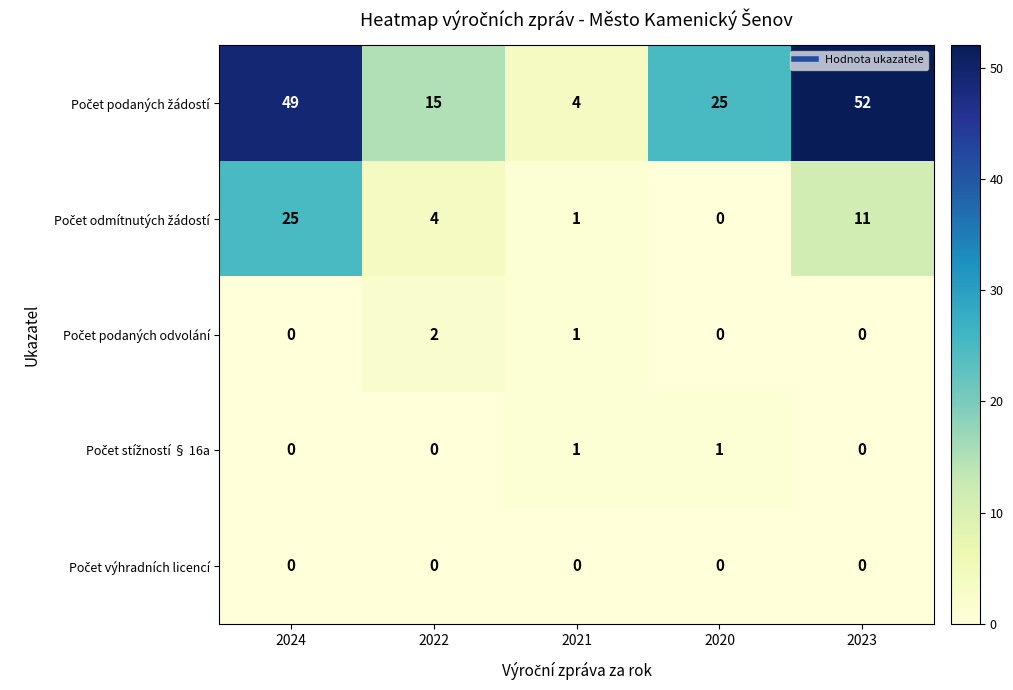

At which category is the sum across all series the highest?

2024